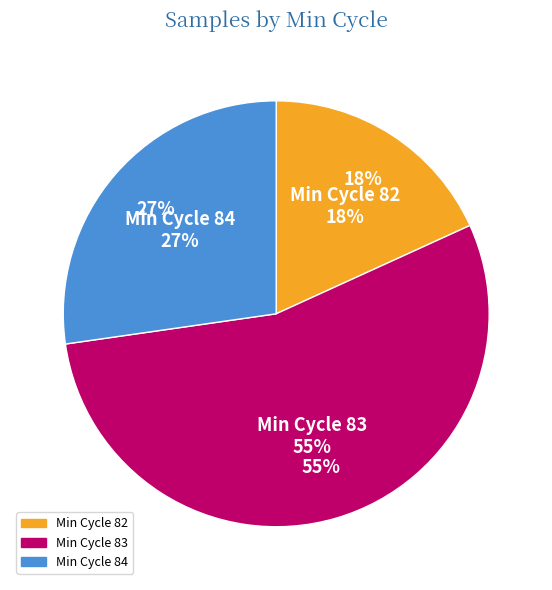

True or false: 82 accounts for 1% of the total.

False